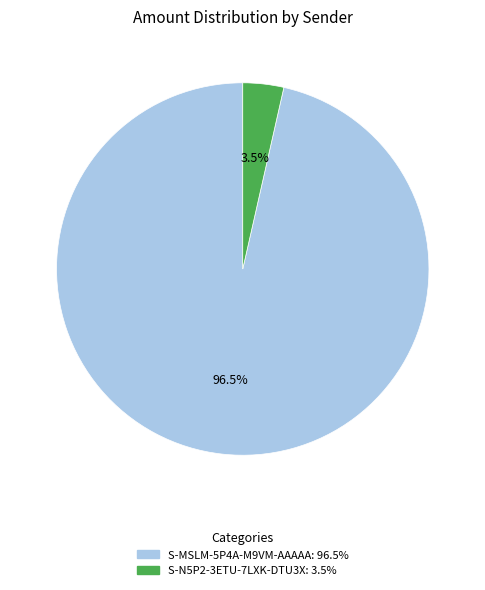

How many segments does this pie chart have?

2